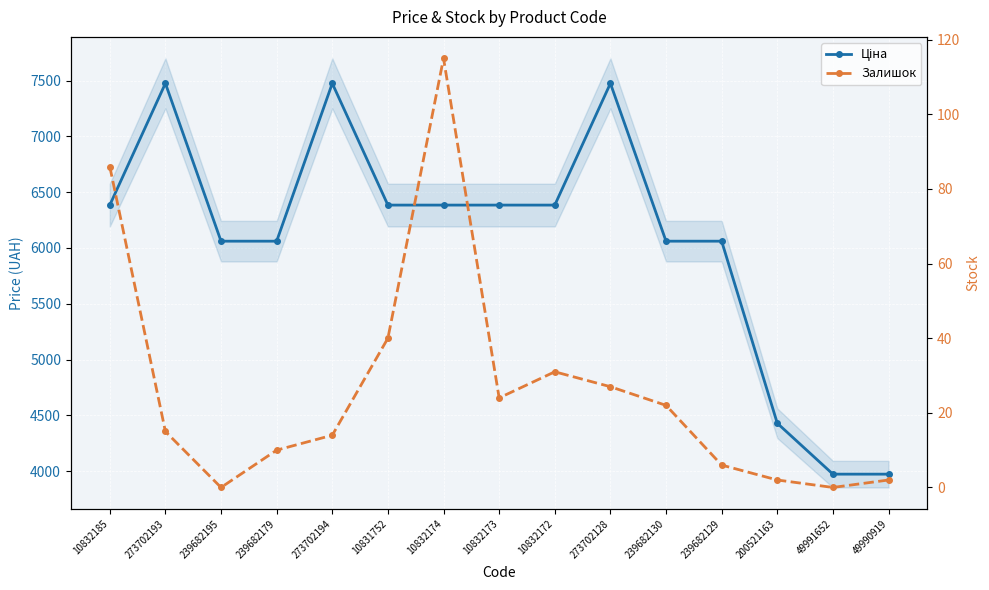

What is the sum of the Залишок values at 10832174 and 10832173?

139.0